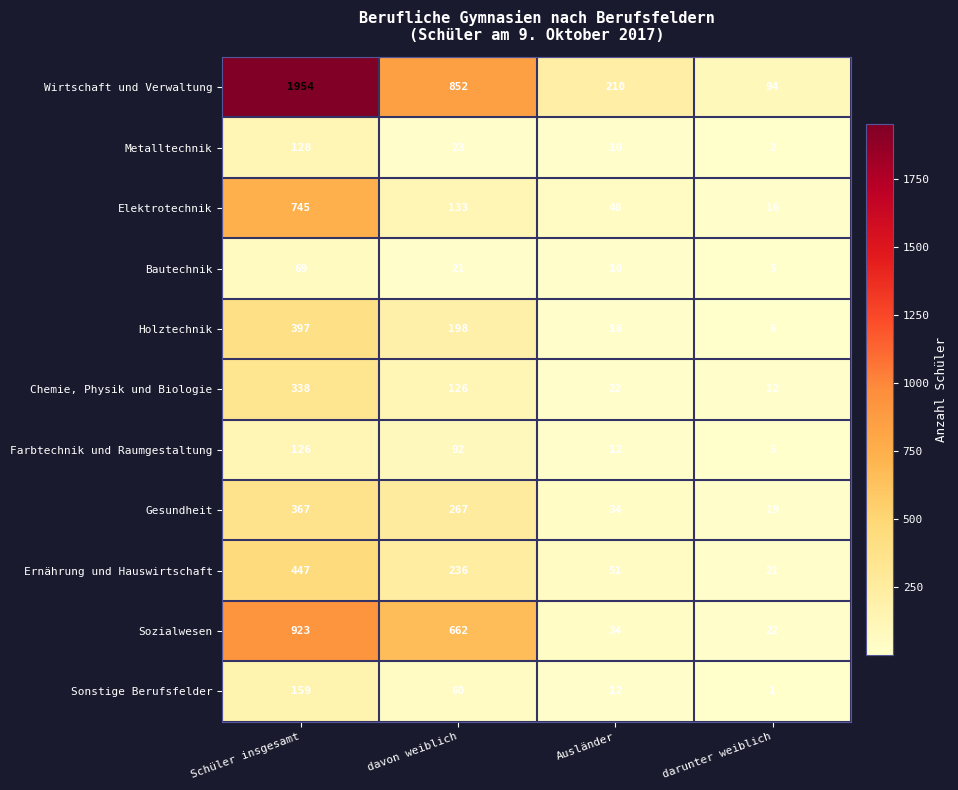

Which series changed the most between davon weiblich and darunter weiblich?

Wirtschaft und Verwaltung